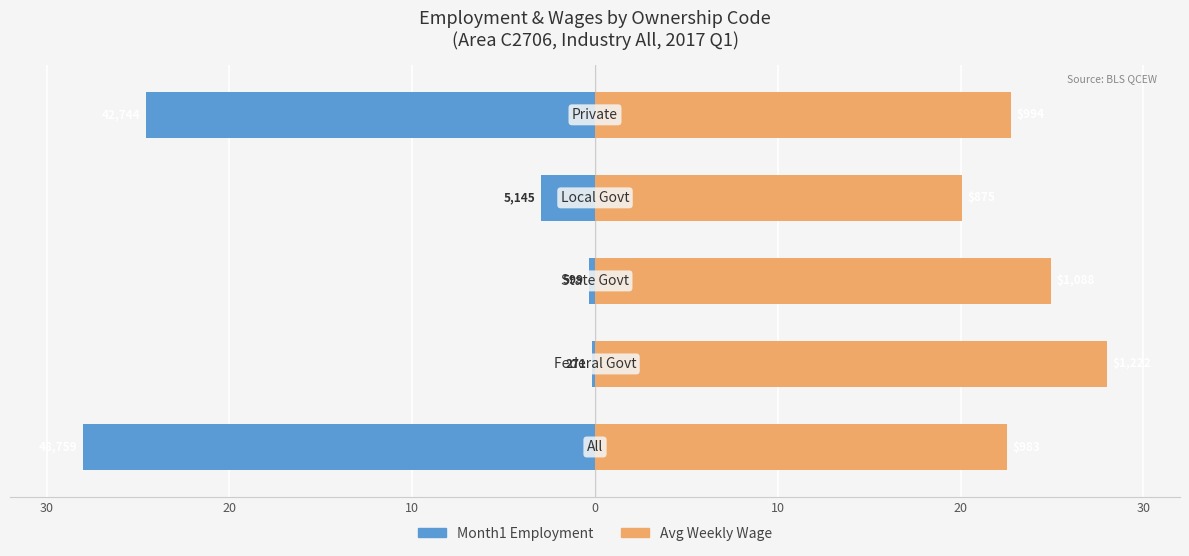

At how many categories does at least one series exceed 20?

5